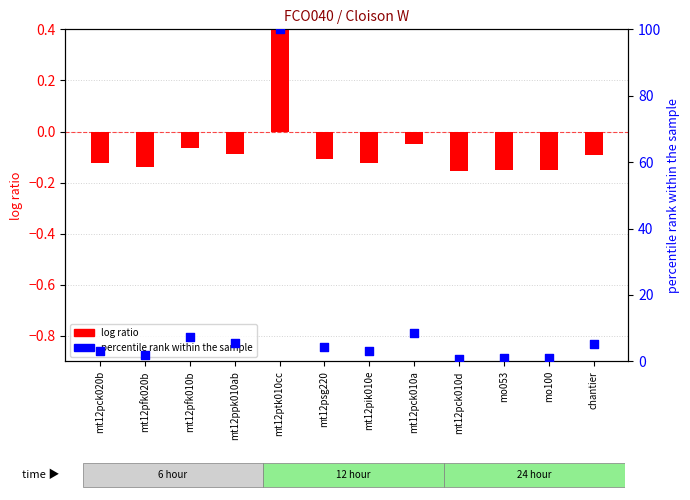

Which series reaches the maximum Y coordinate?

percentile rank within the sample